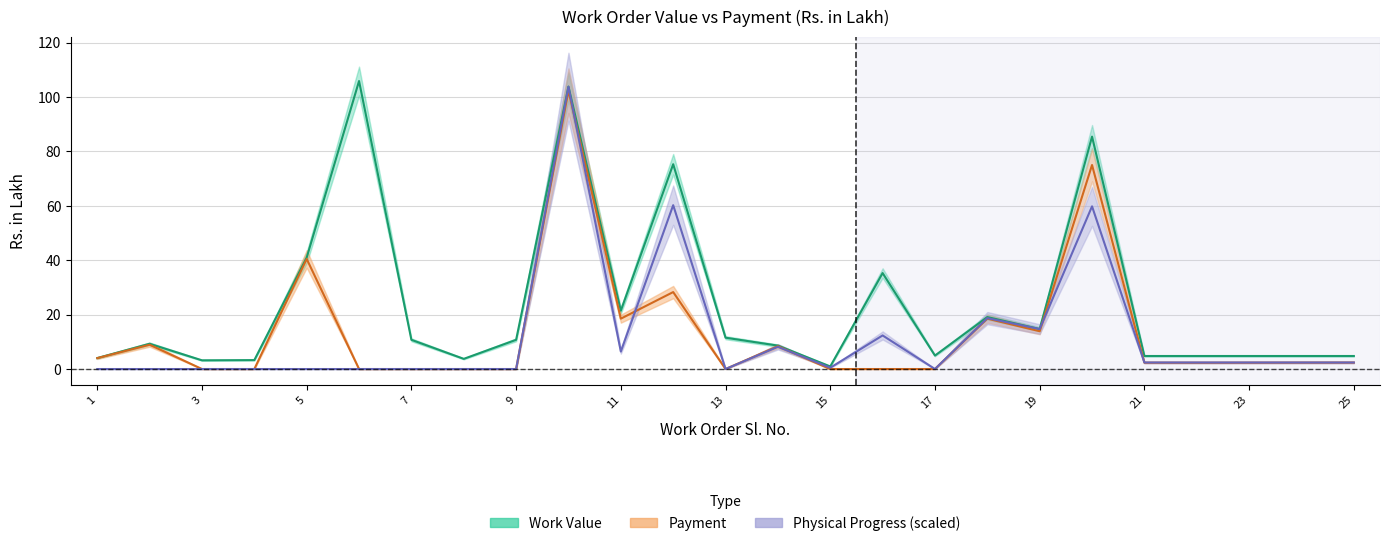

How many interior local peaks does the Payment series have?

7